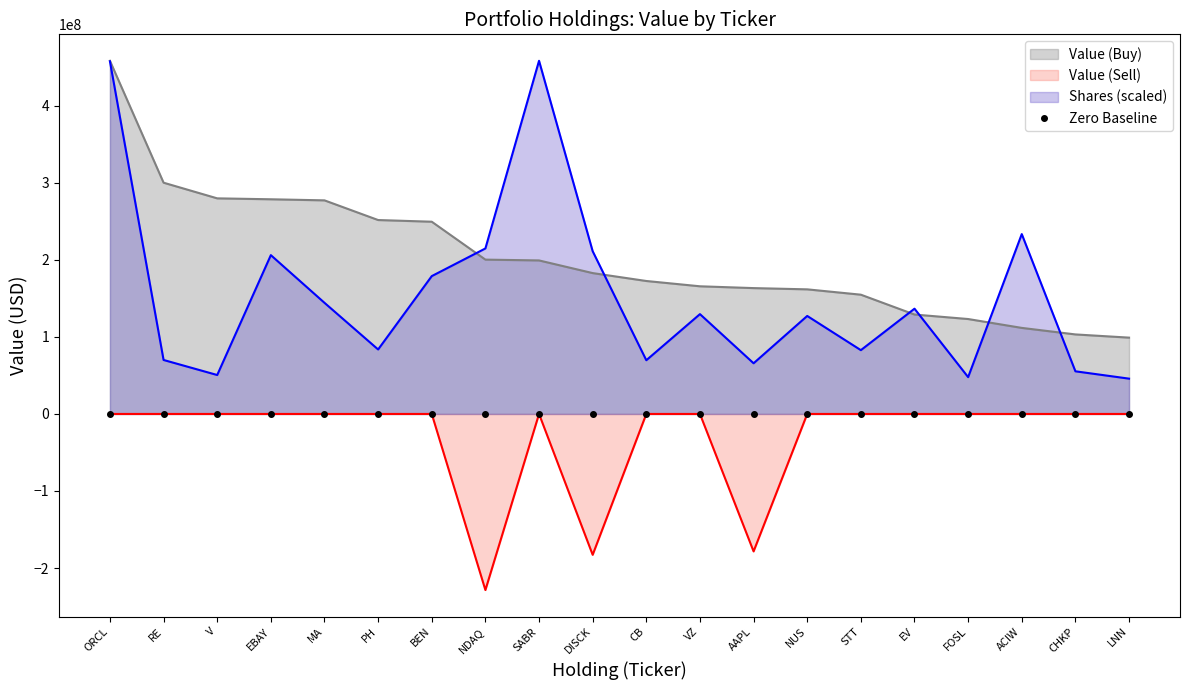

At which category does Value (Sell) reach its first local peak?

SABR